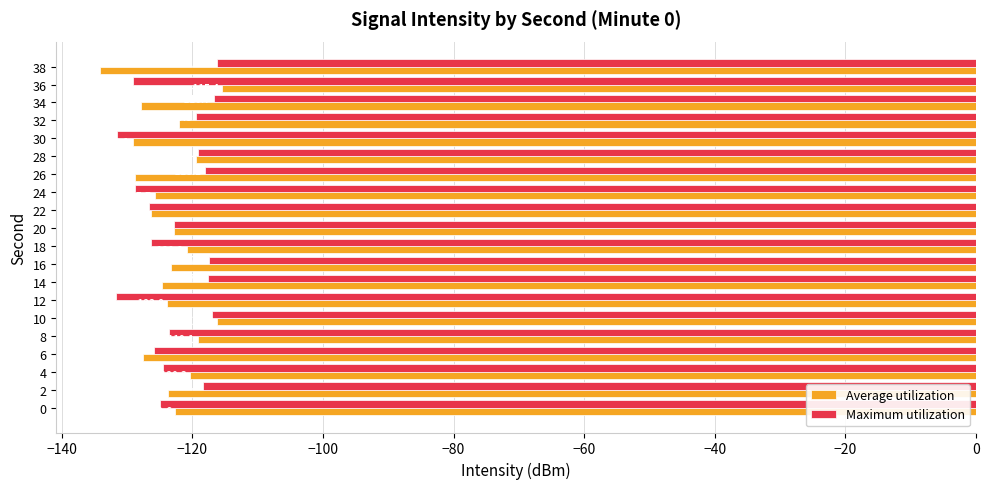

What is the maximum value shown in the chart?

-115.4